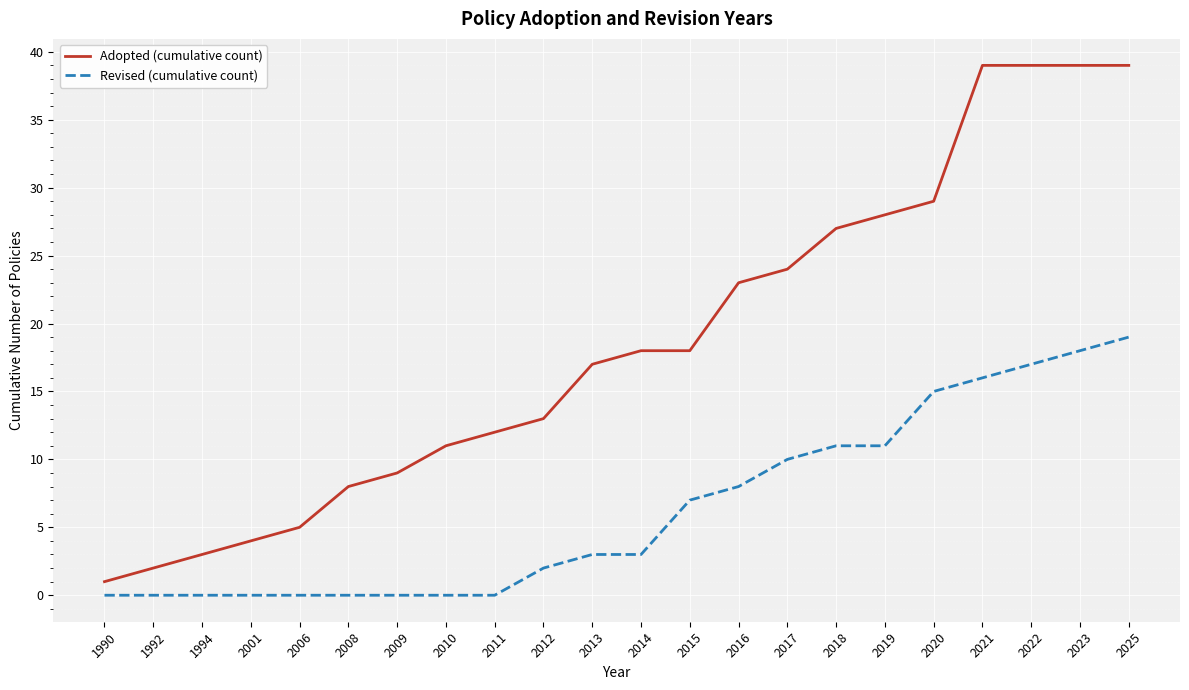

Which series has the largest total across all categories?

Adopted (cumulative count)